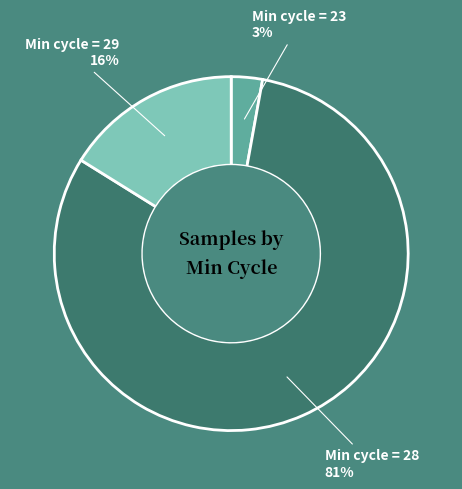

Which has a higher value, Min cycle = 29 or Min cycle = 23?

Min cycle = 29